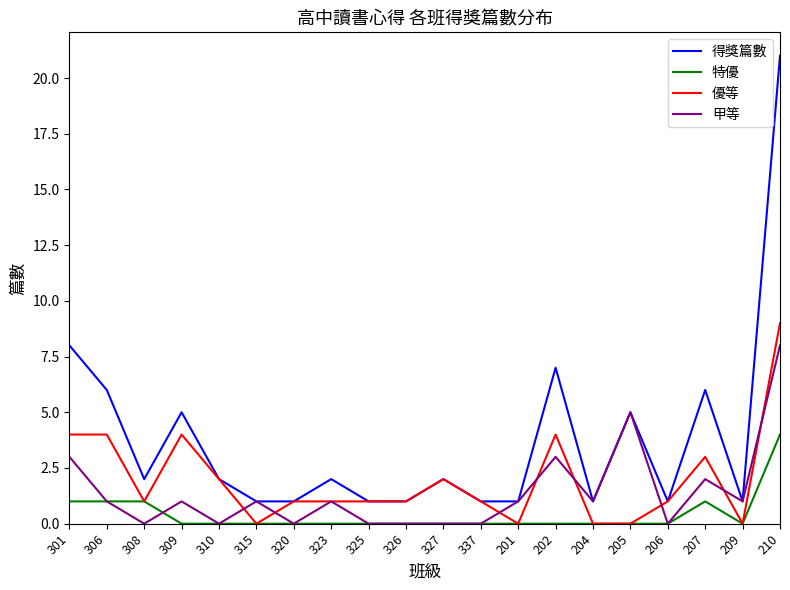

True or false: 優等 has more than 1 interior local peaks.

True